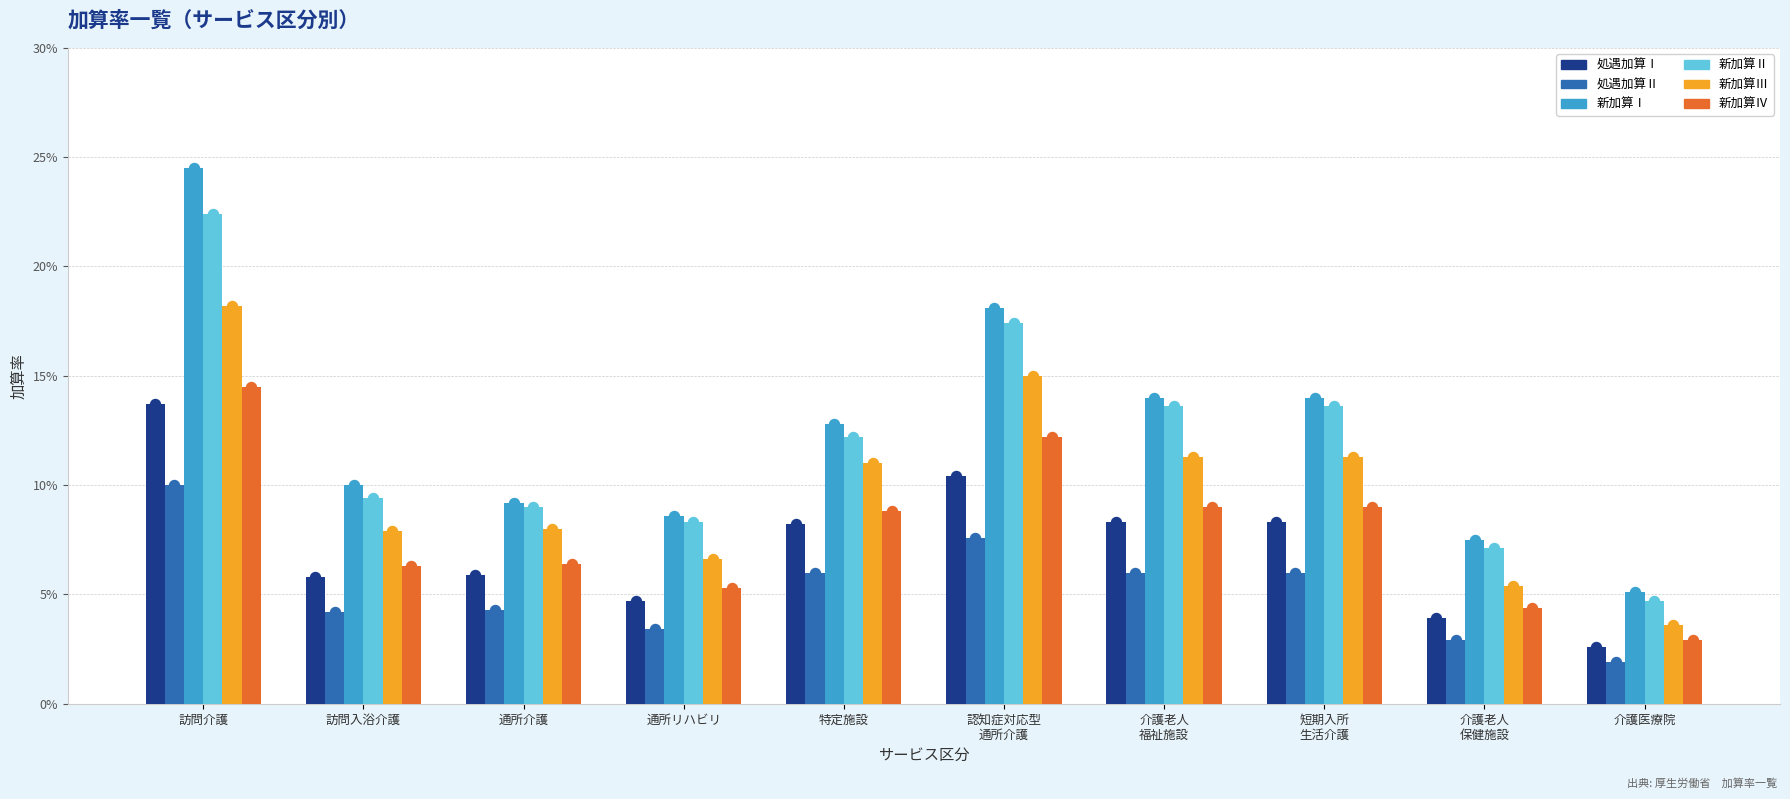

At 特定施設, list the series in order from largest to smallest.

新加算Ⅰ, 新加算Ⅱ, 新加算Ⅲ, 新加算Ⅳ, 処遇加算Ⅰ, 処遇加算Ⅱ